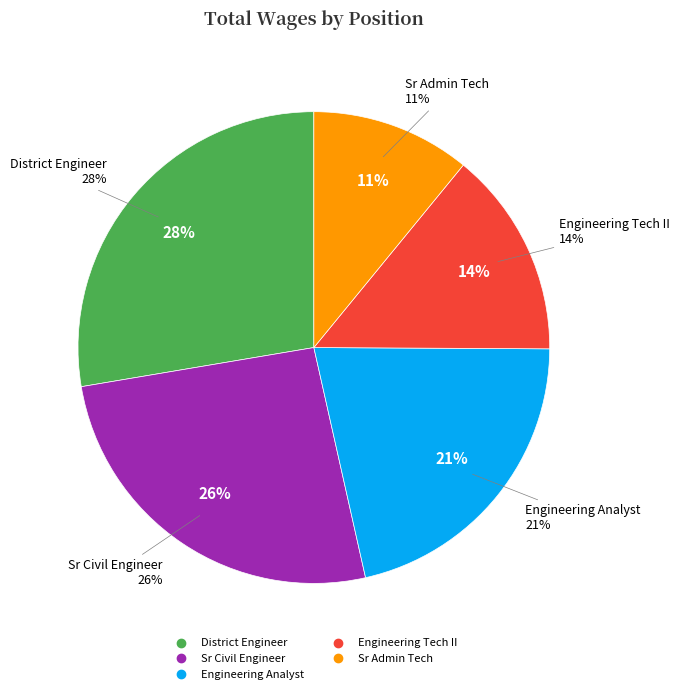

To the nearest percent, what portion does Sr Civil Engineer represent?

26%